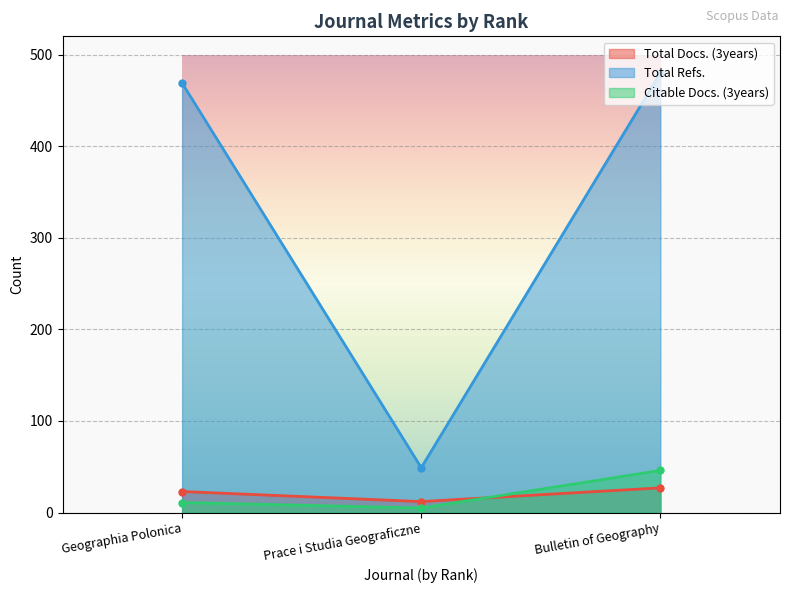

What is the value of the Citable Docs. (3years) point at the 1st from the left?

11